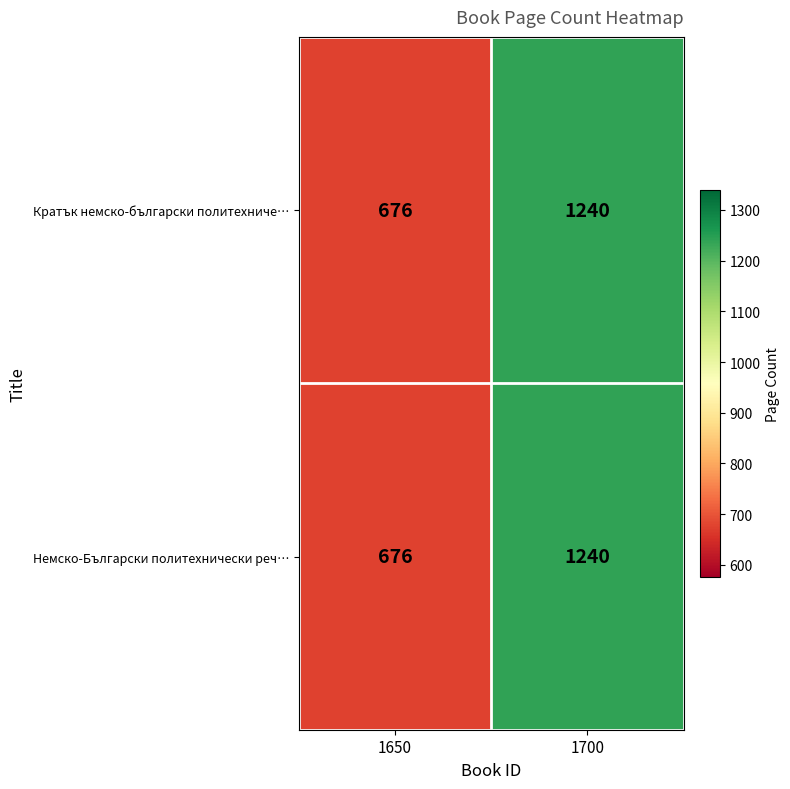

Rank the categories by Кратък немско-български политехниче… value from lowest to highest.

1650, 1700